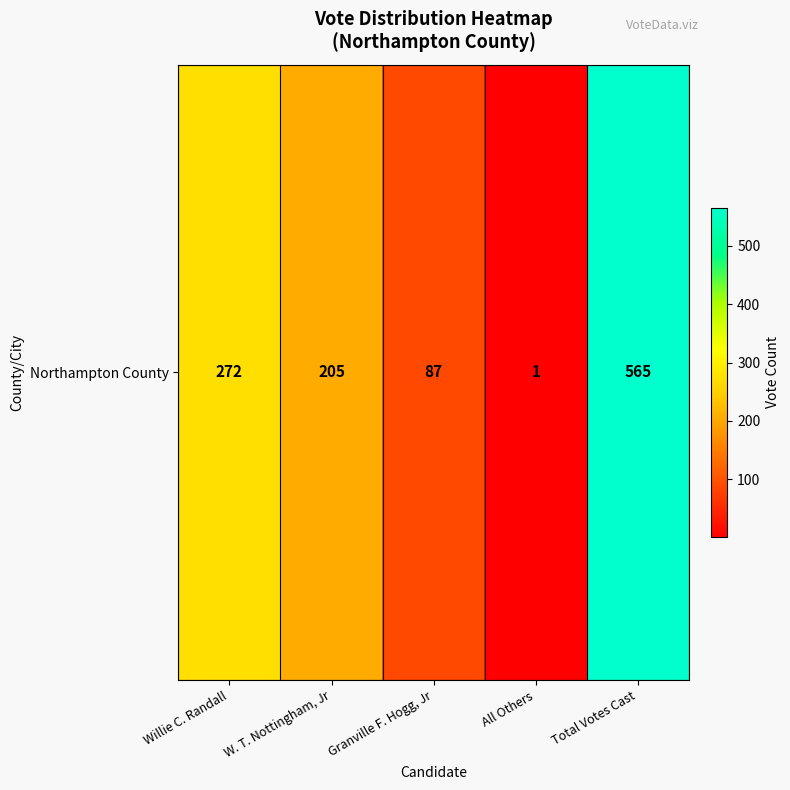

List the labels in order of value, largest first.

Total Votes Cast, Willie C. Randall, W. T. Nottingham, Jr, Granville F. Hogg, Jr, All Others